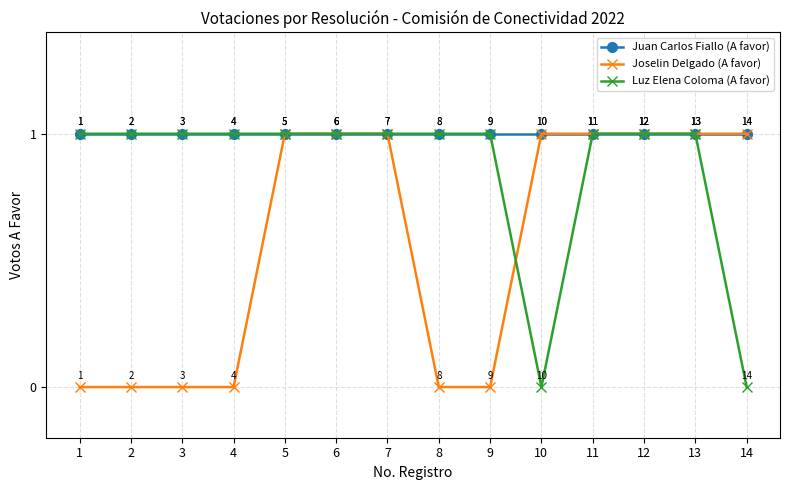

Which series changed the most between 10 and 13?

Luz Elena Coloma (A favor)